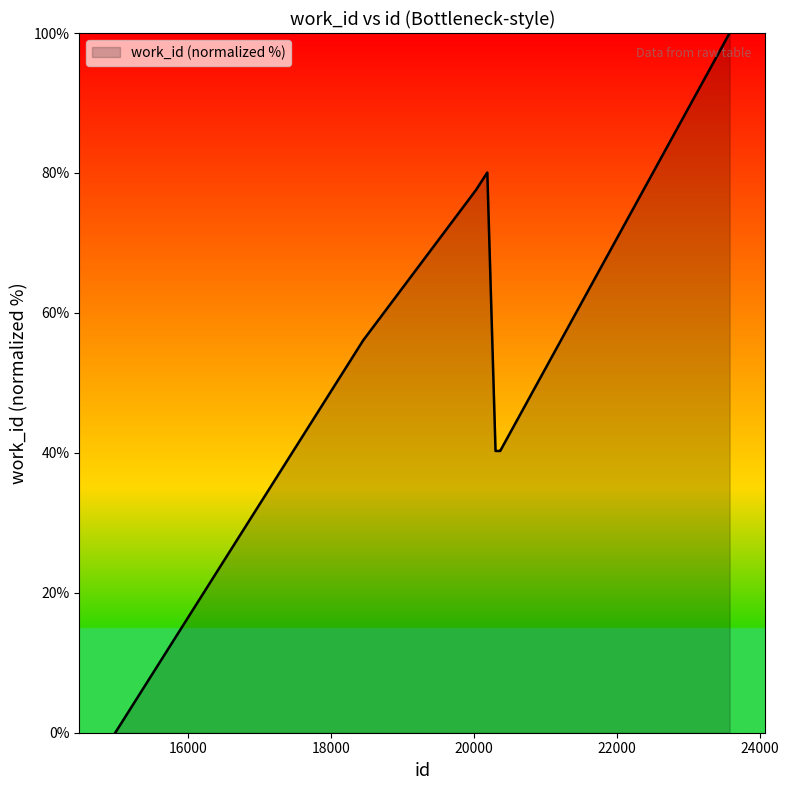

How many positive values are there?

9